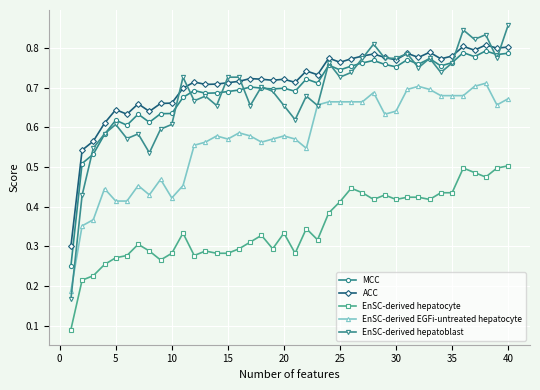

How many EnSC-derived hepatocyte values are between 0 and 1?

40